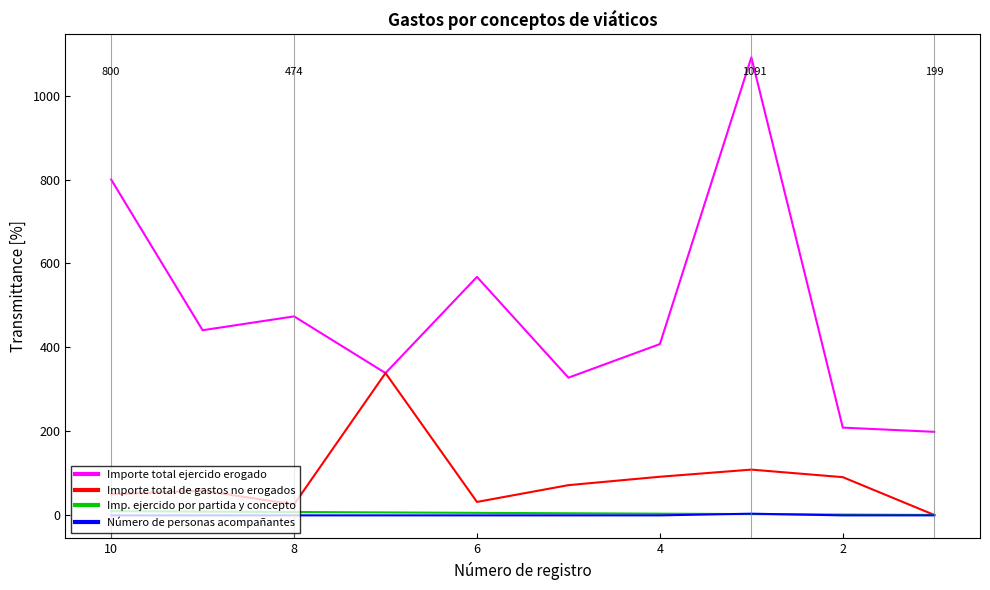

True or false: Número de personas acompañantes has a value of 0 at 10.

True